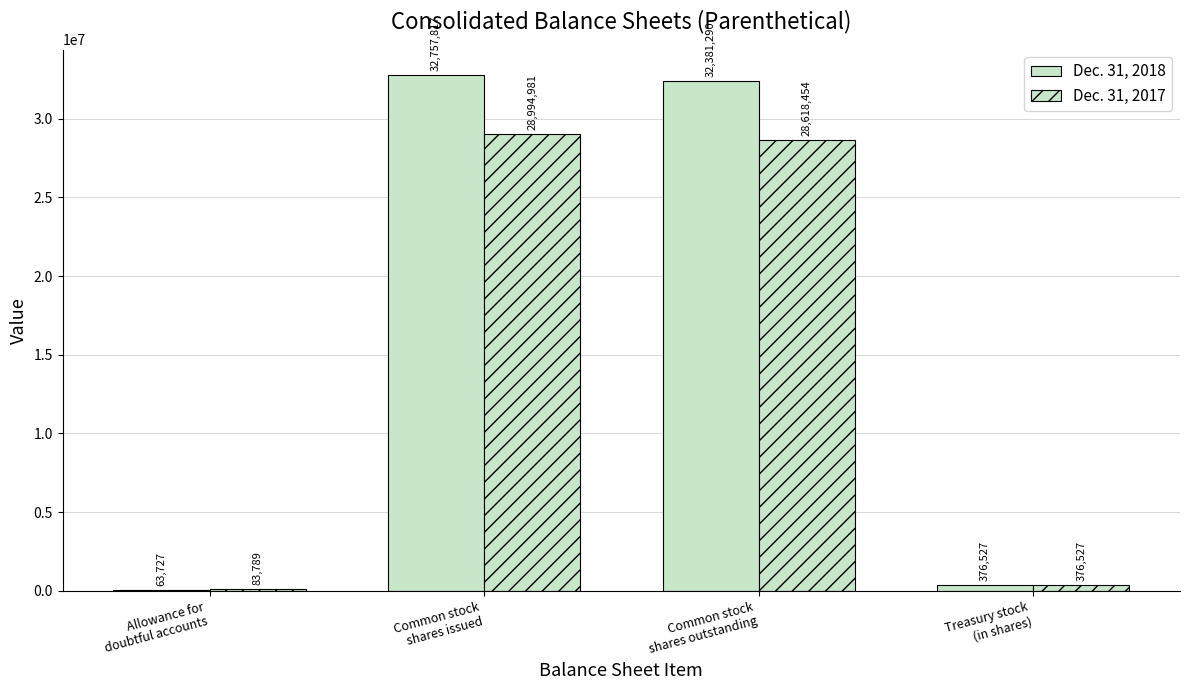

Are the bars horizontal?

No